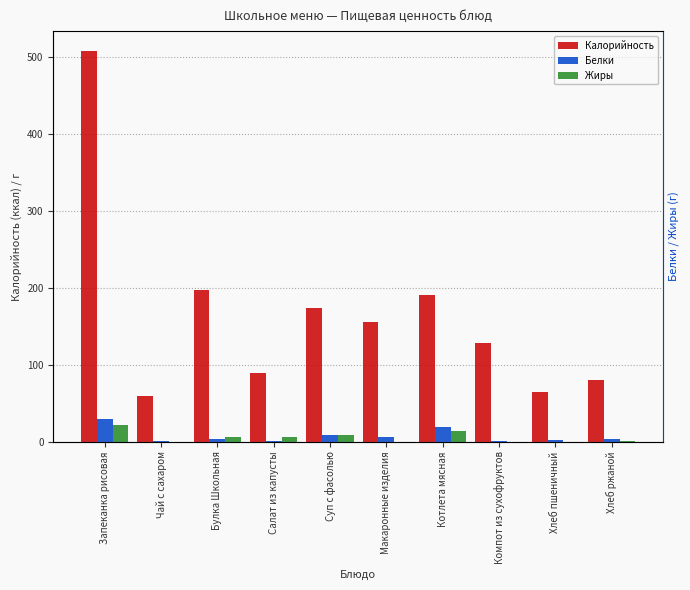

Which series has the largest total across all categories?

Калорийность